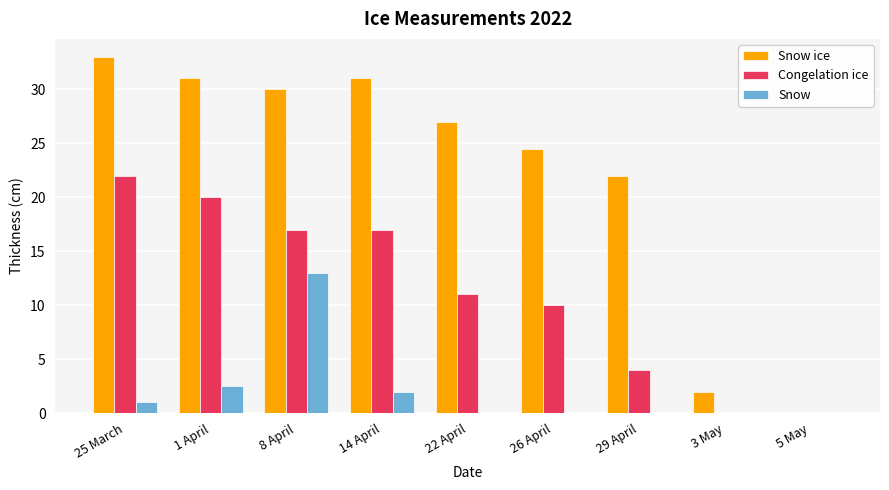

Count the number of categories in the chart.

9